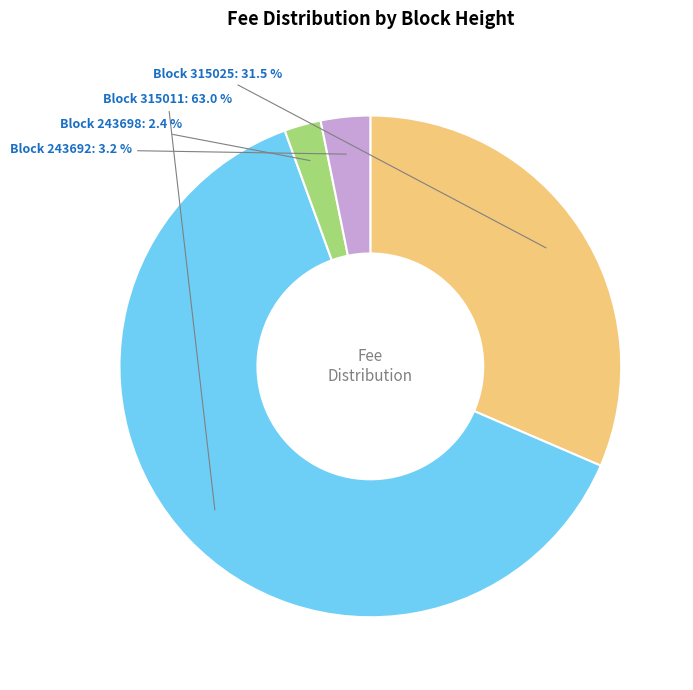

Is there any slice that represents more than half of the pie?

Yes